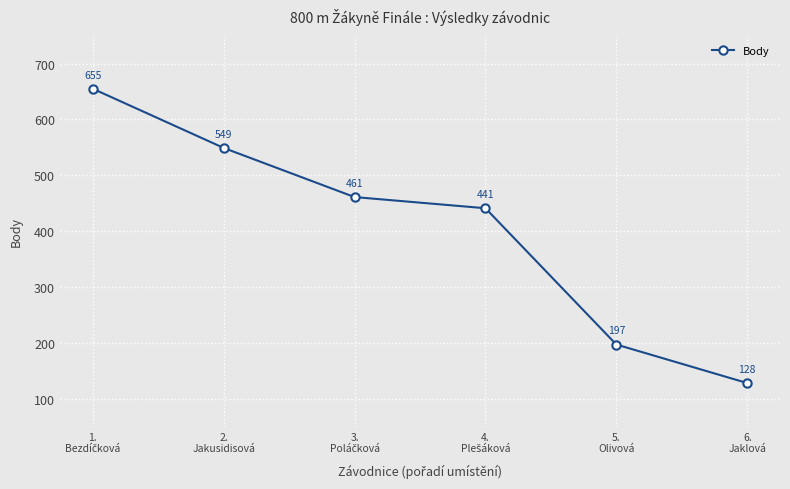

What is the smallest value displayed?

128